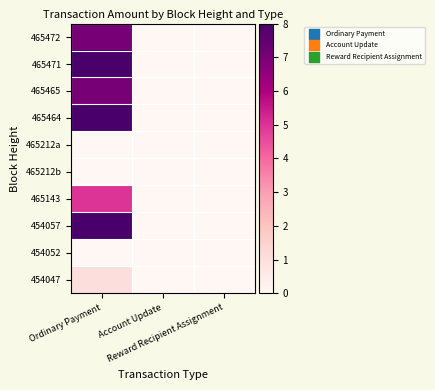

At Account Update, list the series in order from smallest to largest.

465472, 465471, 465465, 465464, 465212a, 465212b, 465143, 454057, 454052, 454047